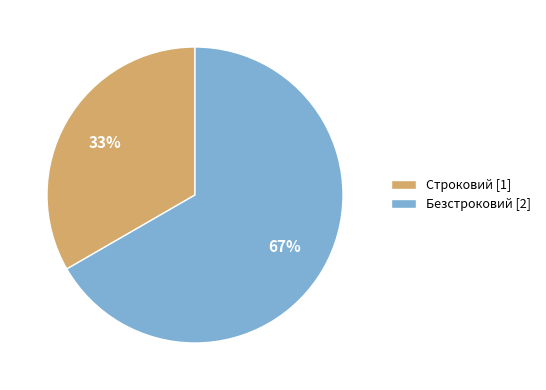

True or false: Безстроковий accounts for 72% of the total.

False